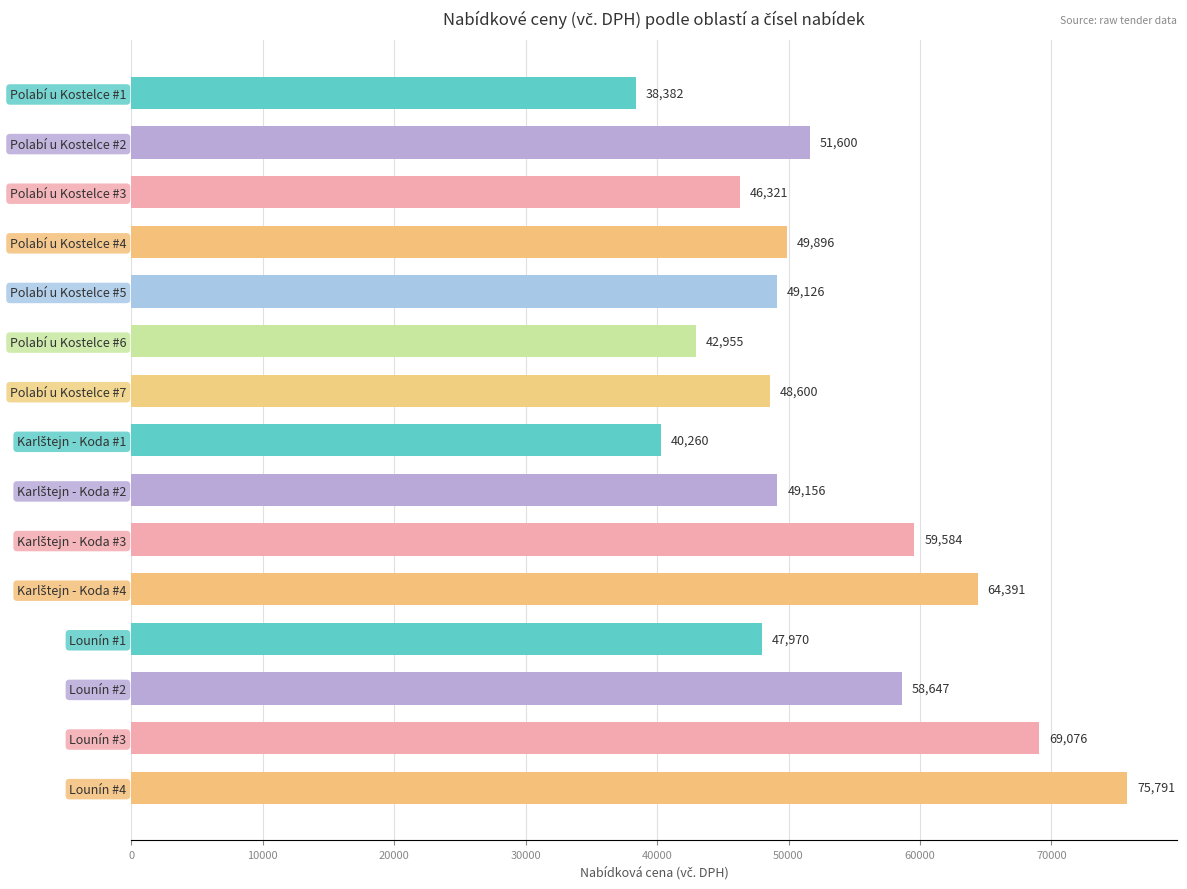

What is the label of the 12th bar from the top?

Lounín #1